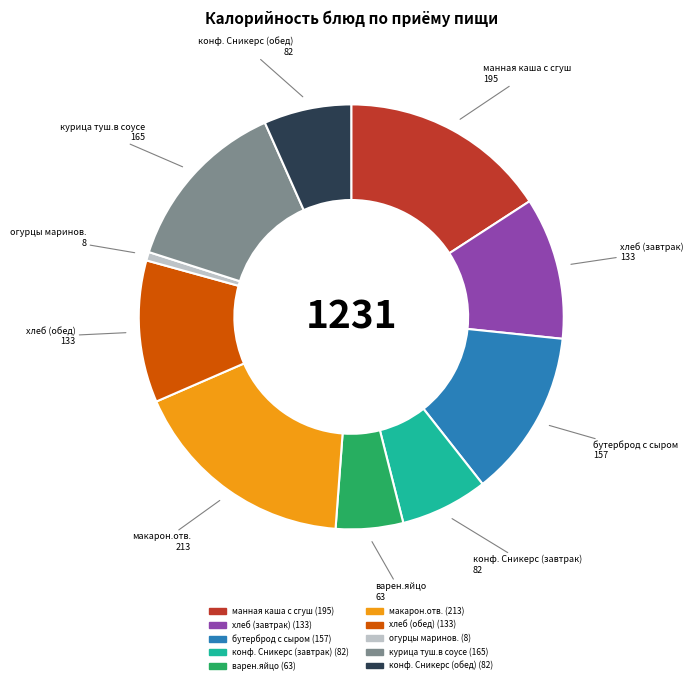

True or false: курица туш.в соусе accounts for 13% of the total.

True